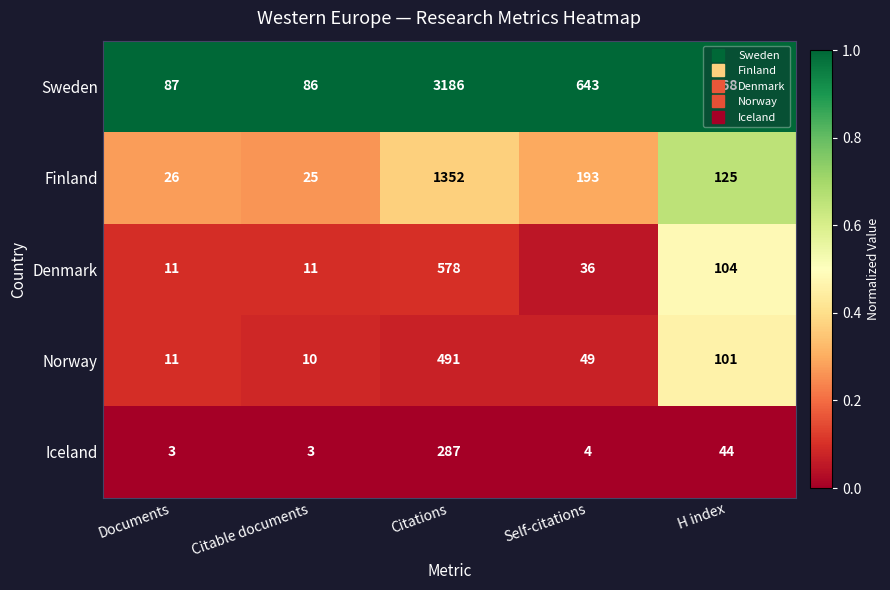

At which label is Denmark closest to 294?

H index